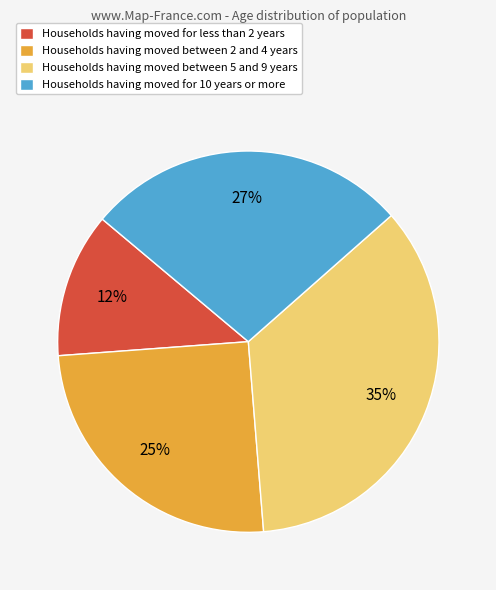

To the nearest percent, what is the average slice percentage?

25%